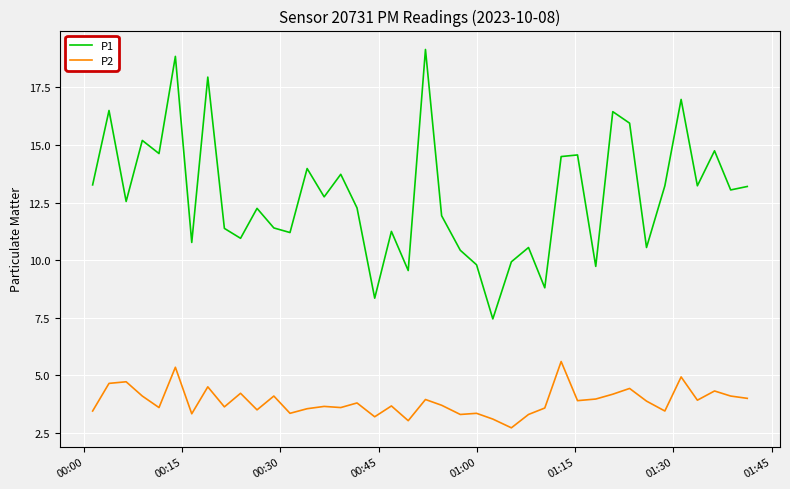

List the series in order of their peak value, highest first.

P1, P2